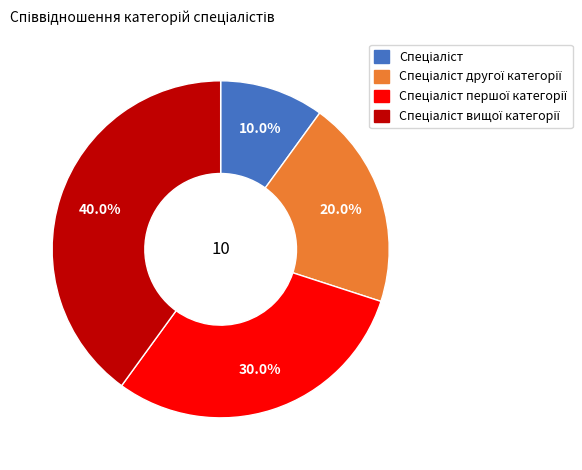

Is there a majority slice in this chart?

No